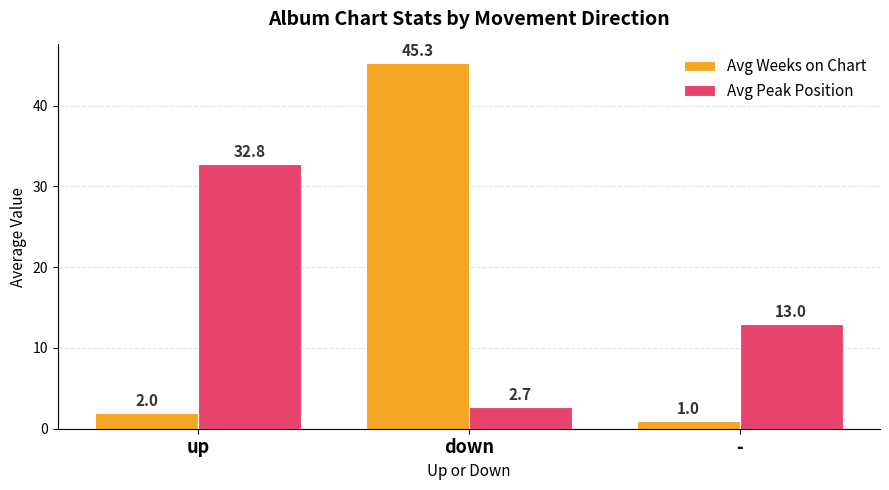

What is the sum of the Avg Peak Position values at - and down?

15.7